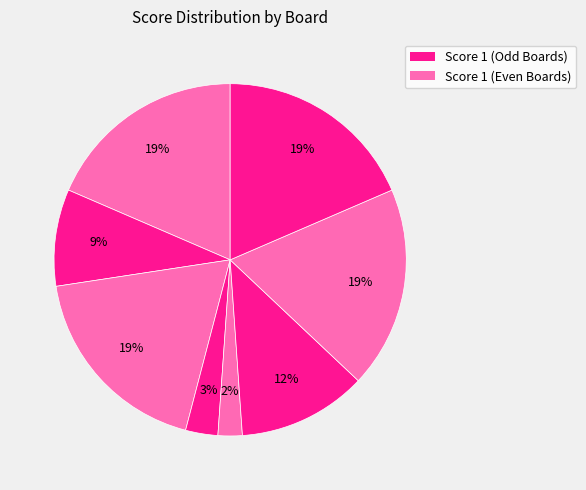

Count the number of slices in the pie.

8